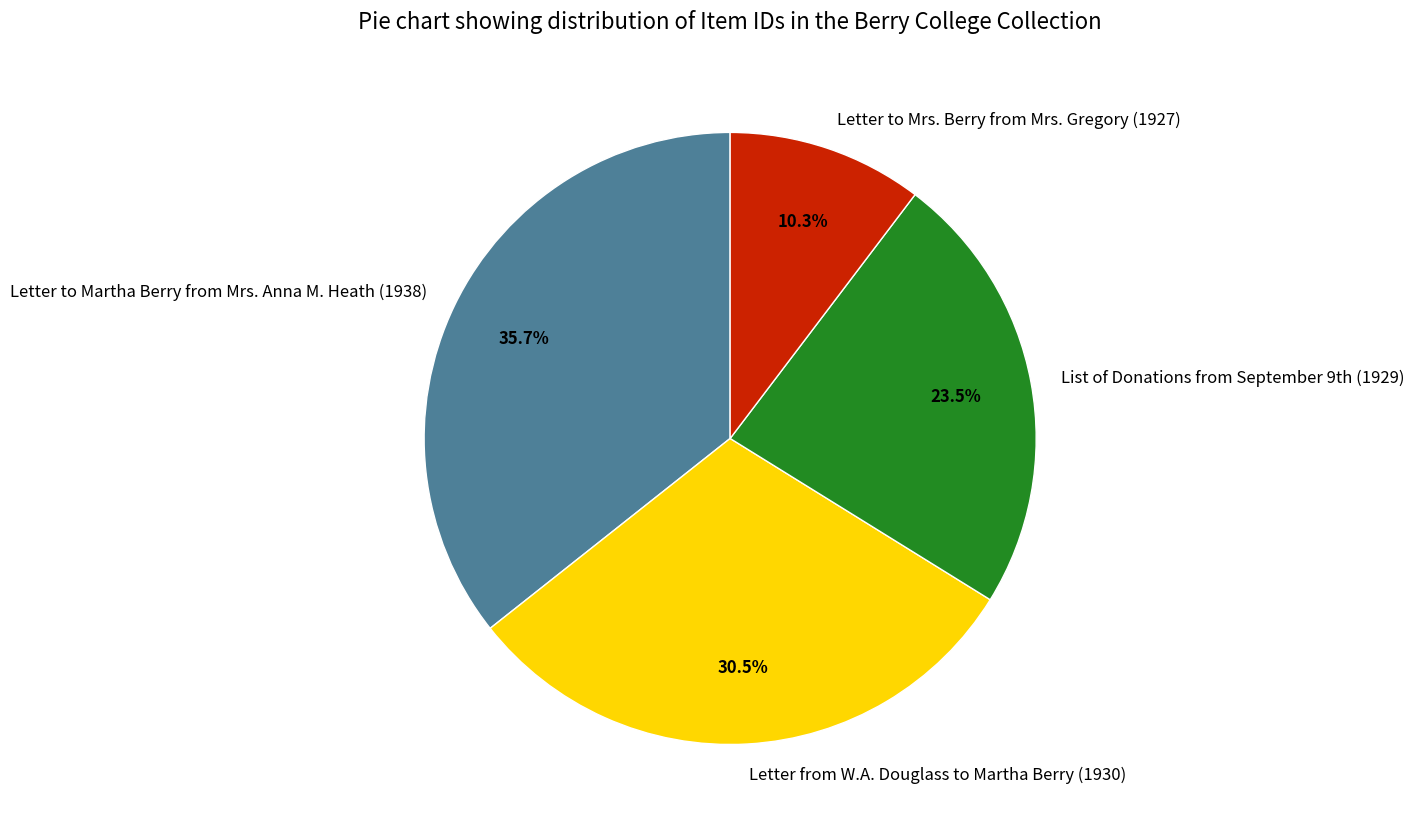

Is Letter to Martha Berry from Mrs. Anna M. Heath (1938) the majority of the pie?

No